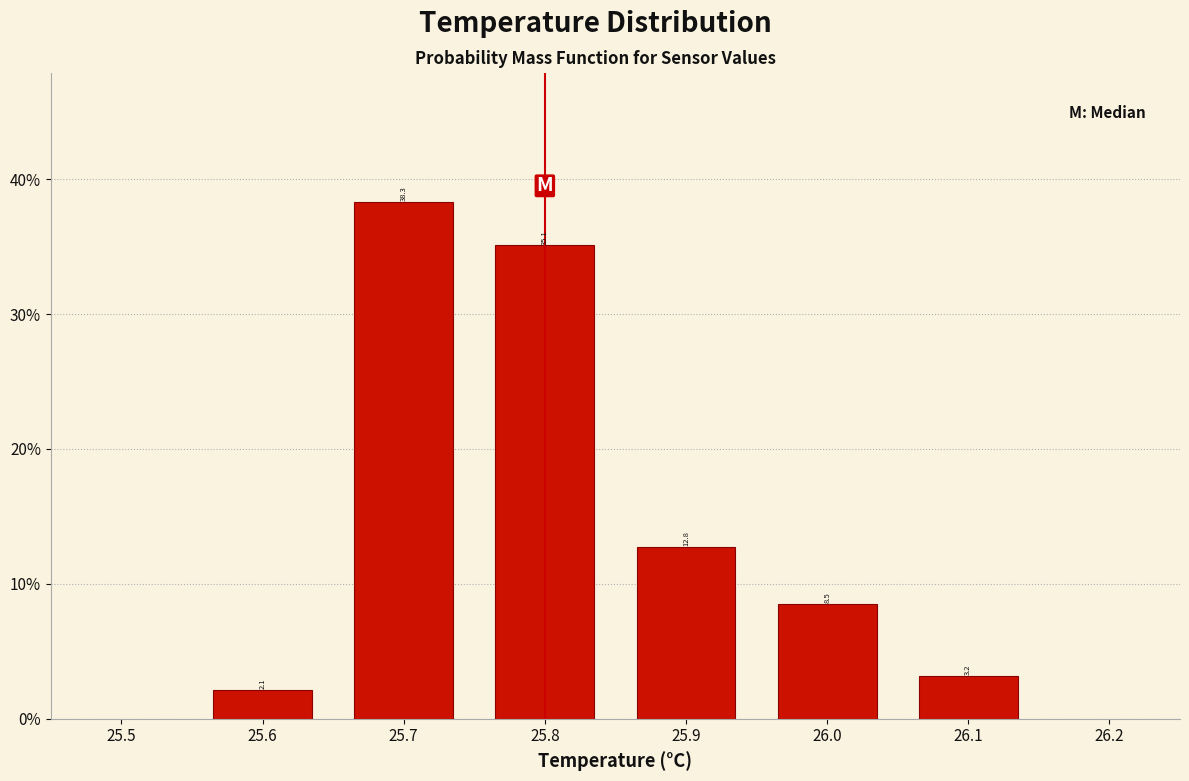

Over which range of the x-axis is the bar tallest?

25.65 to 25.75